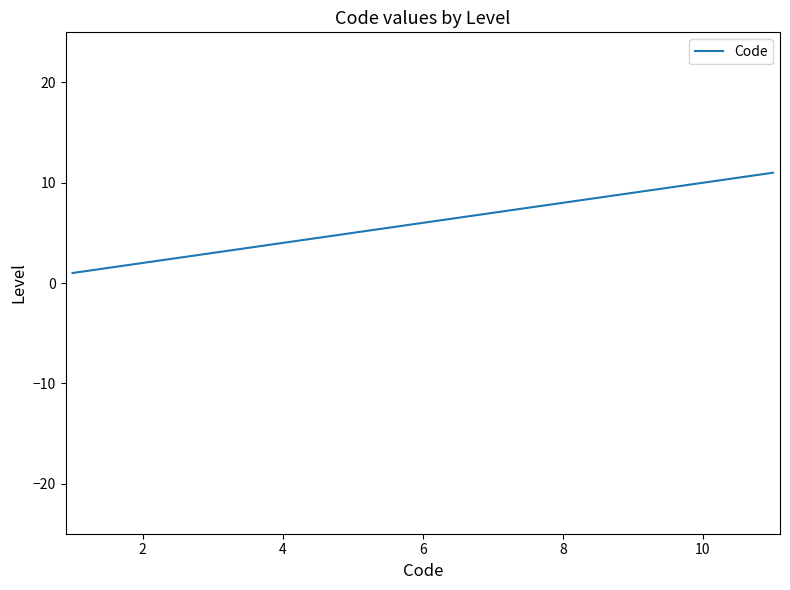

What is the maximum value shown in the chart?

11